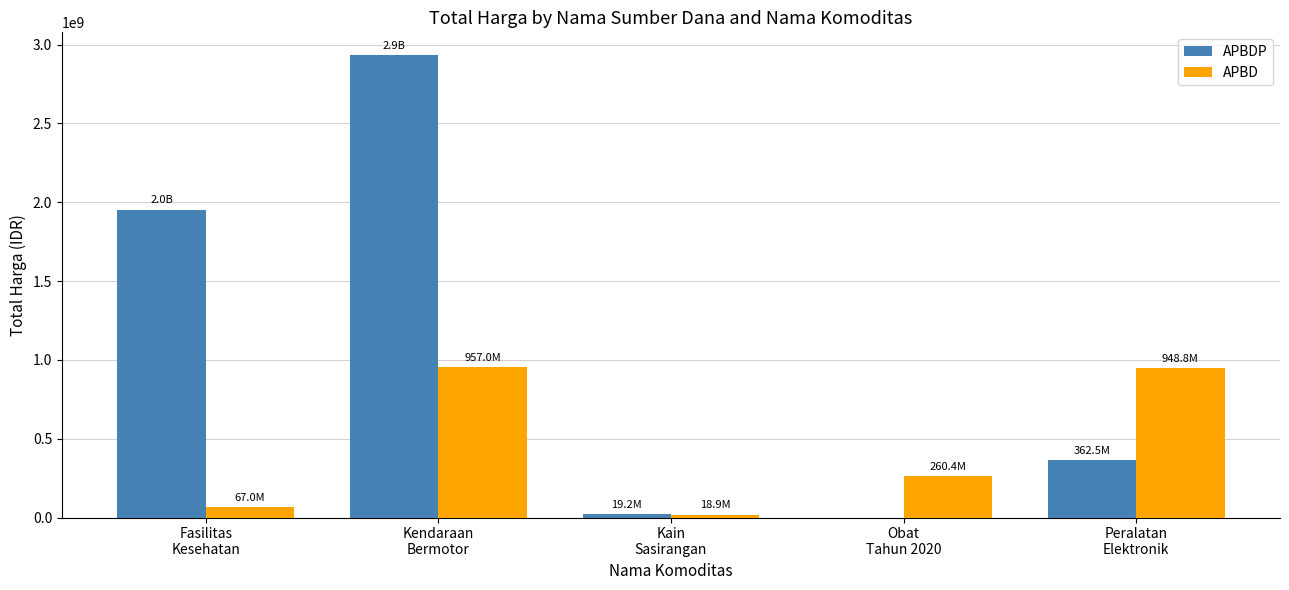

Read the APBDP value at Fasilitas
Kesehatan, to the nearest 100.

1953197900